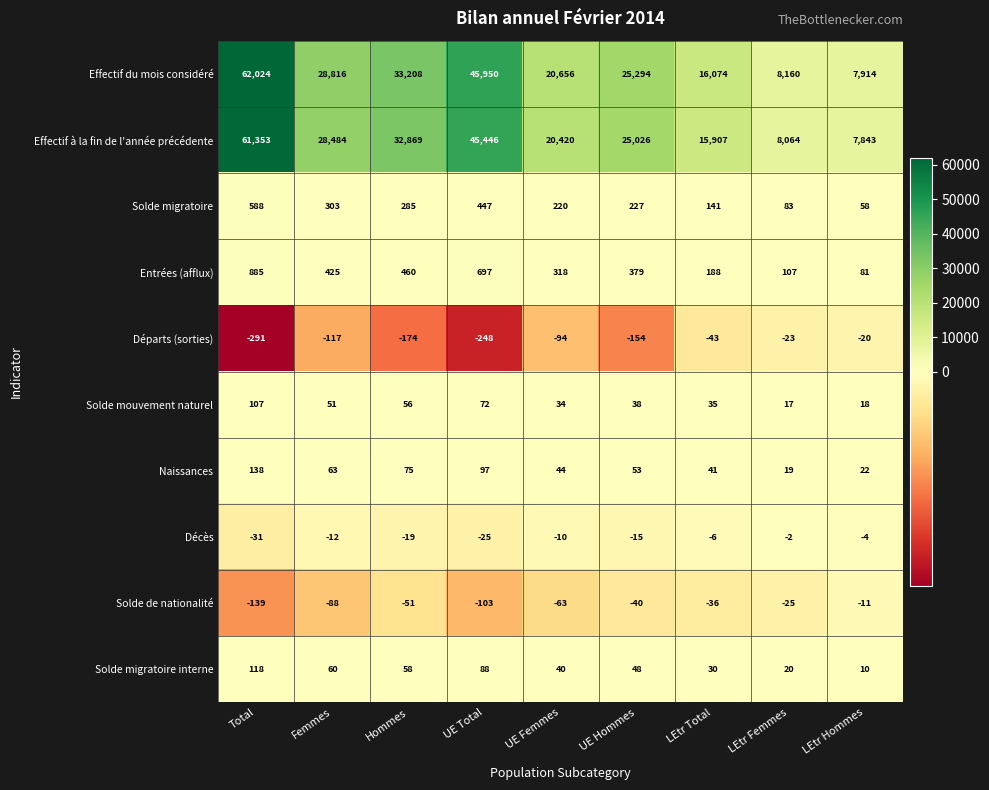

What is the difference between the Naissances values at LEtr Total and LEtr Hommes?

19